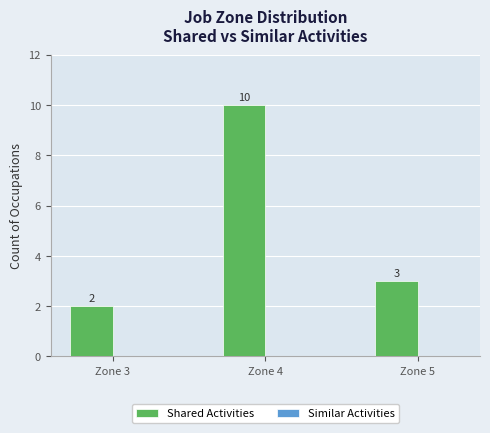

At which label does the data first exceed 3?

Zone 4